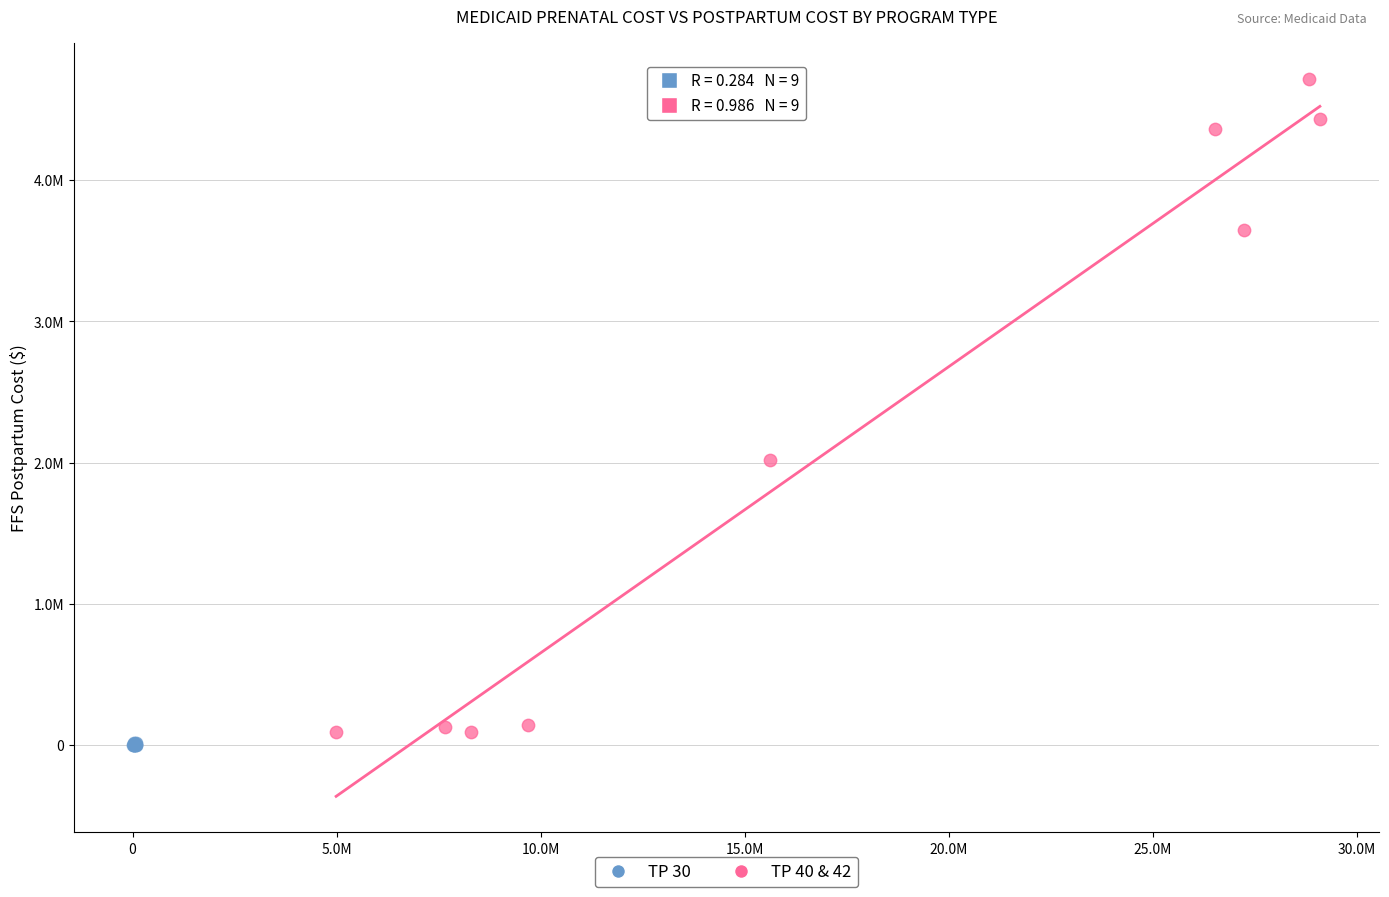

Which series contains the highest Y value?

TP 40 & 42